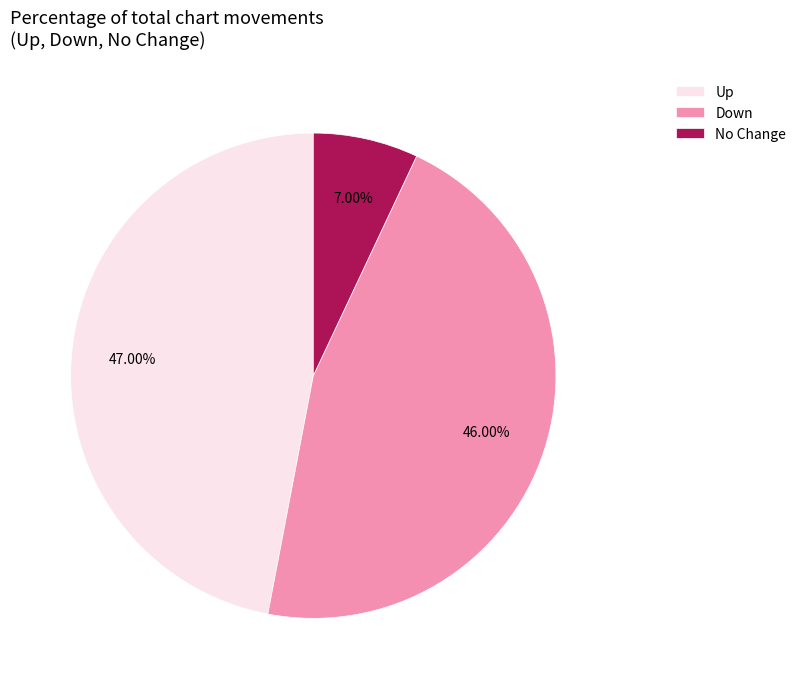

Rank the categories by value from lowest to highest.

No Change, Down, Up